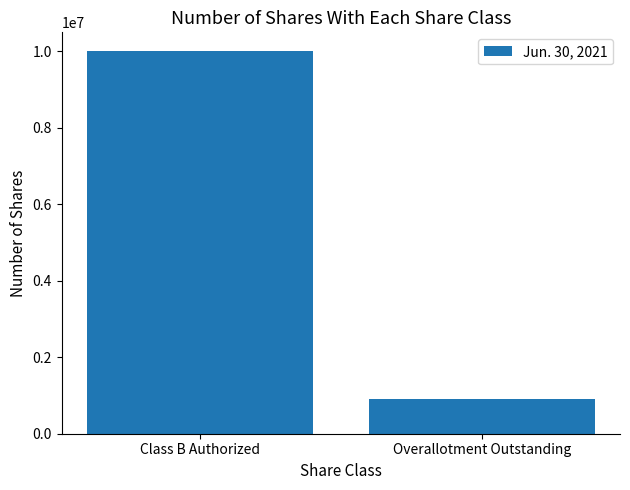

Does the chart contain stacked bars?

No